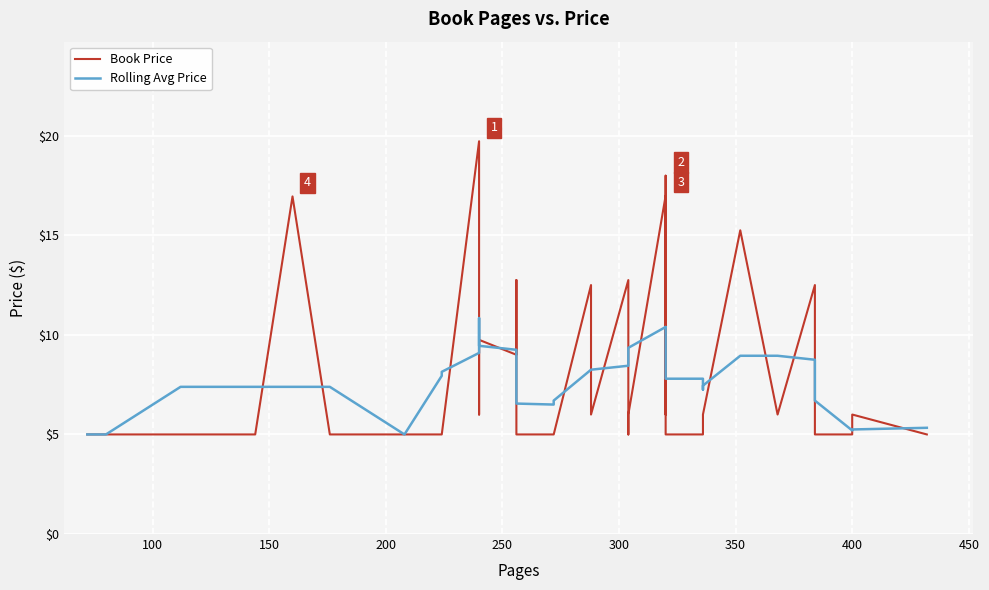

Rank the series by their maximum value, from highest to lowest.

Book Price, Rolling Avg Price